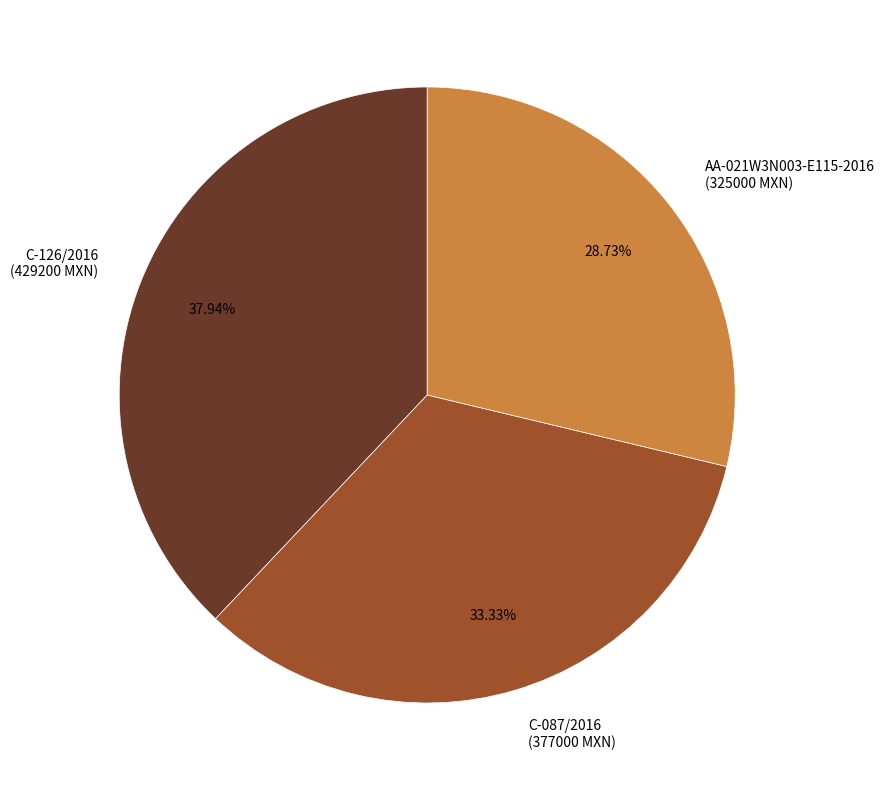

To the nearest percent, what is the average slice percentage?

33%